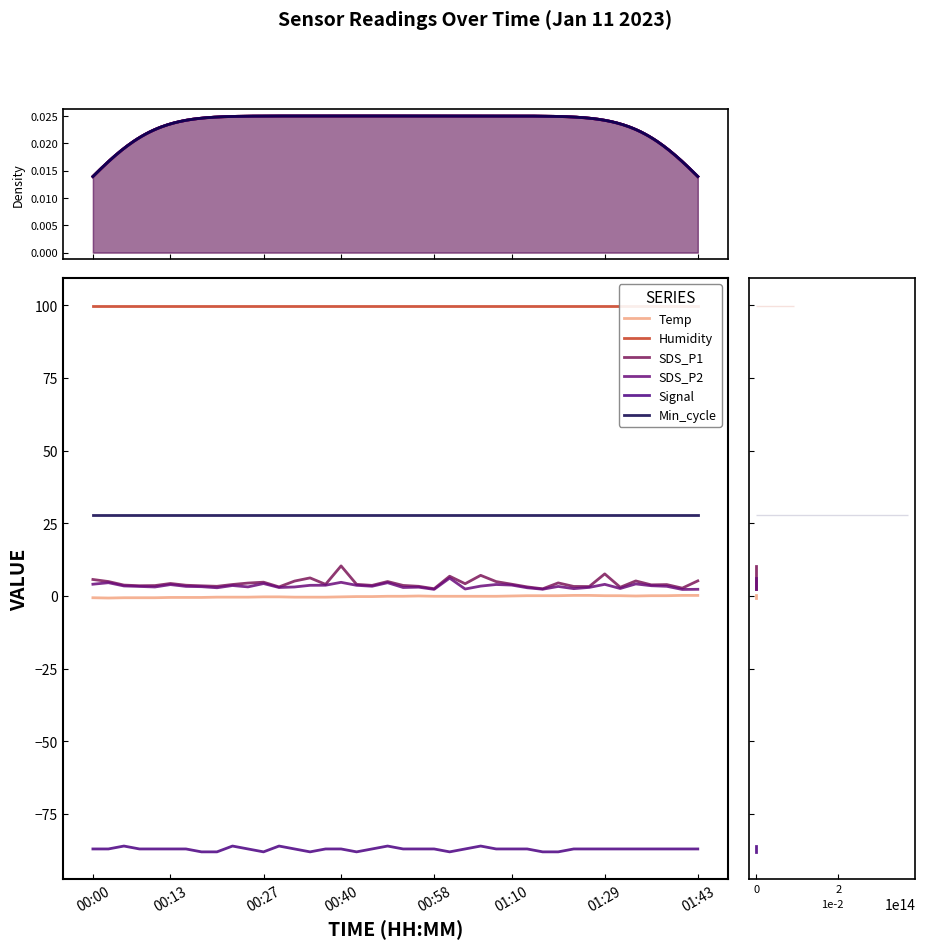

What is the highest value of the Signal series?

-86.0